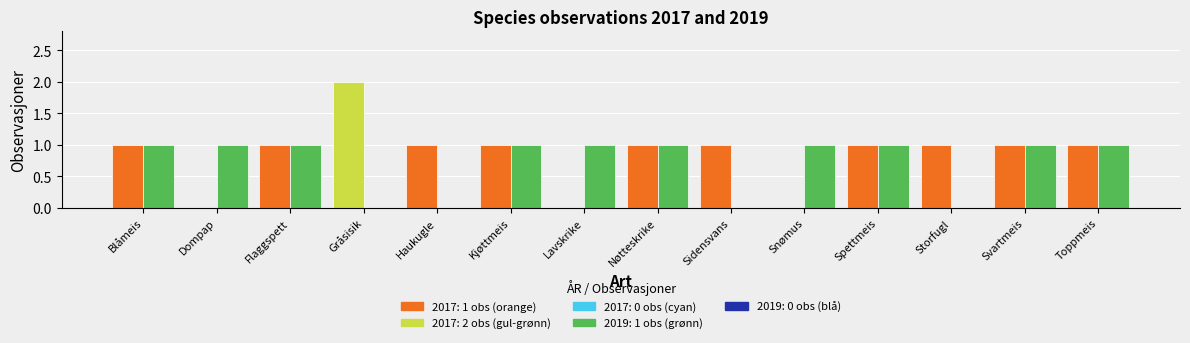

How many values in 2019 are above zero?

10